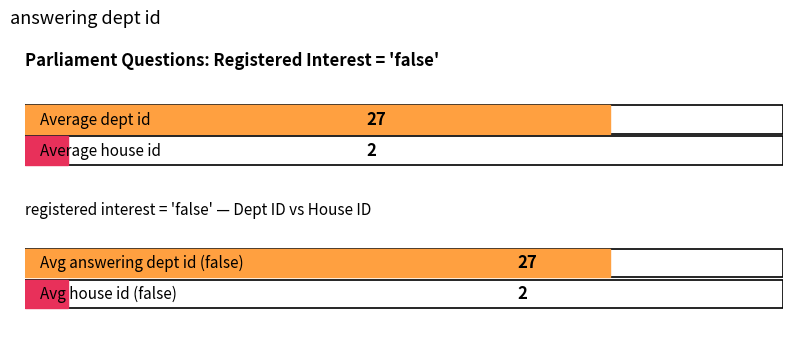

What is the value of the house id bar at the 6th from the left?

2